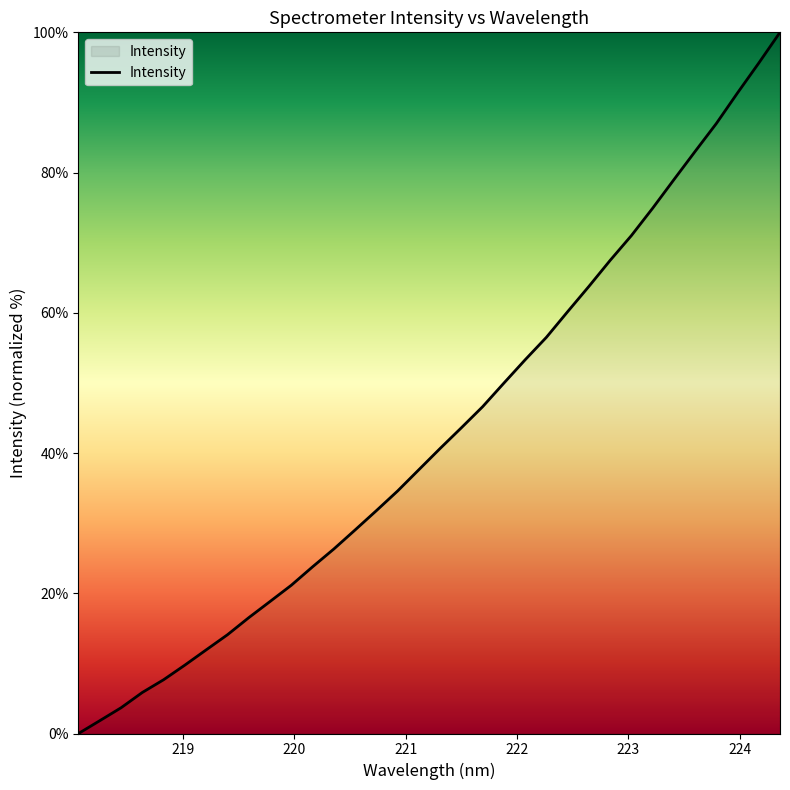

What is the difference between the maximum and minimum values?

100.0